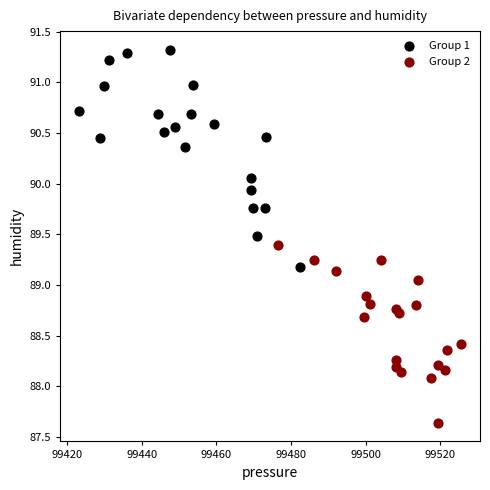

What are all the series names shown in the legend?

Group 1, Group 2